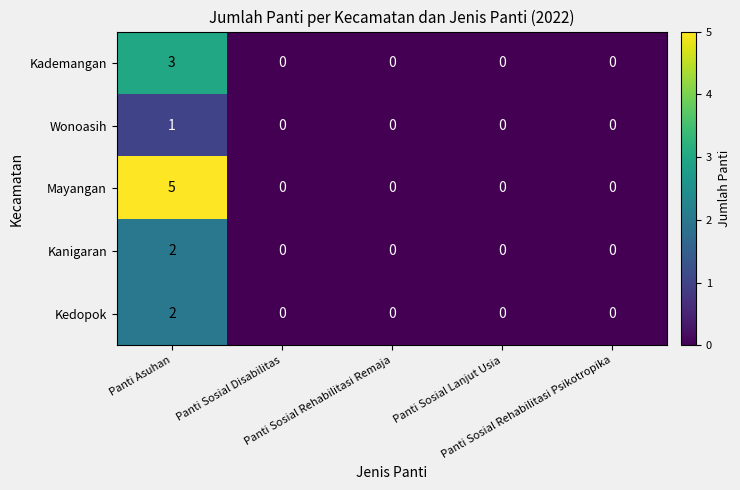

Rank the series by their maximum value, from lowest to highest.

Wonoasih, Kanigaran, Kedopok, Kademangan, Mayangan